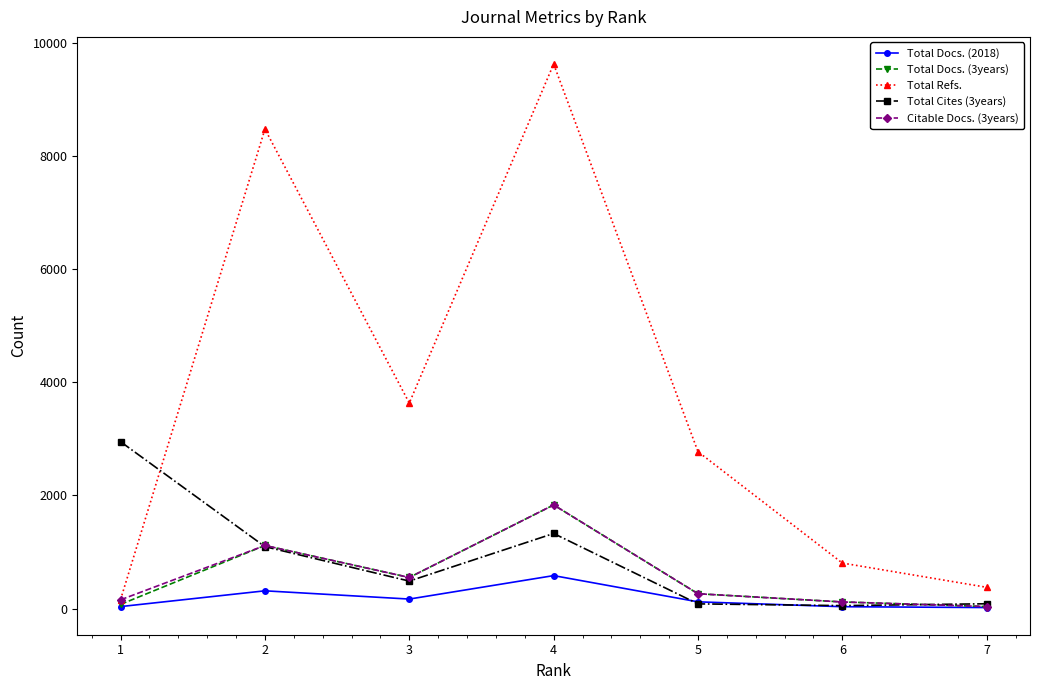

In Total Refs., how many points are higher than both neighbors (excluding endpoints)?

2